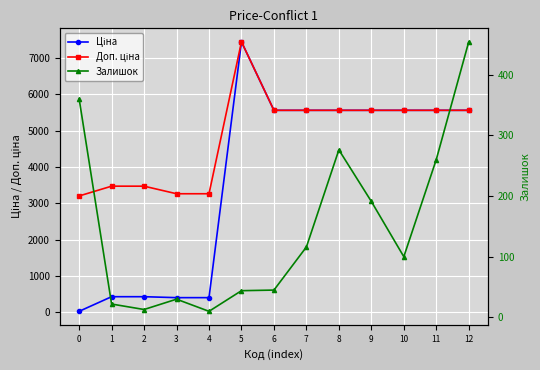

What is the average value of the Залишок series?

147.8